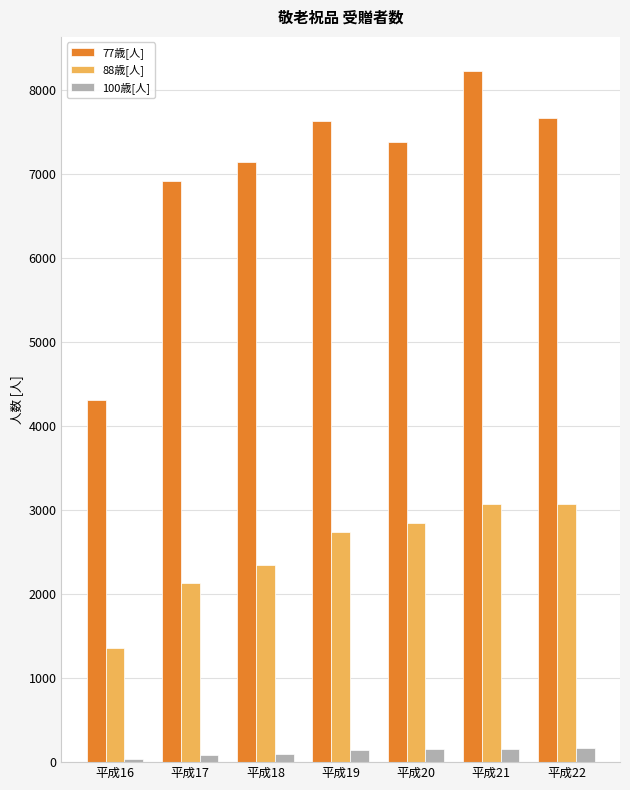

The value of 88歳[人] at 平成19 is 1243. True or false?

False